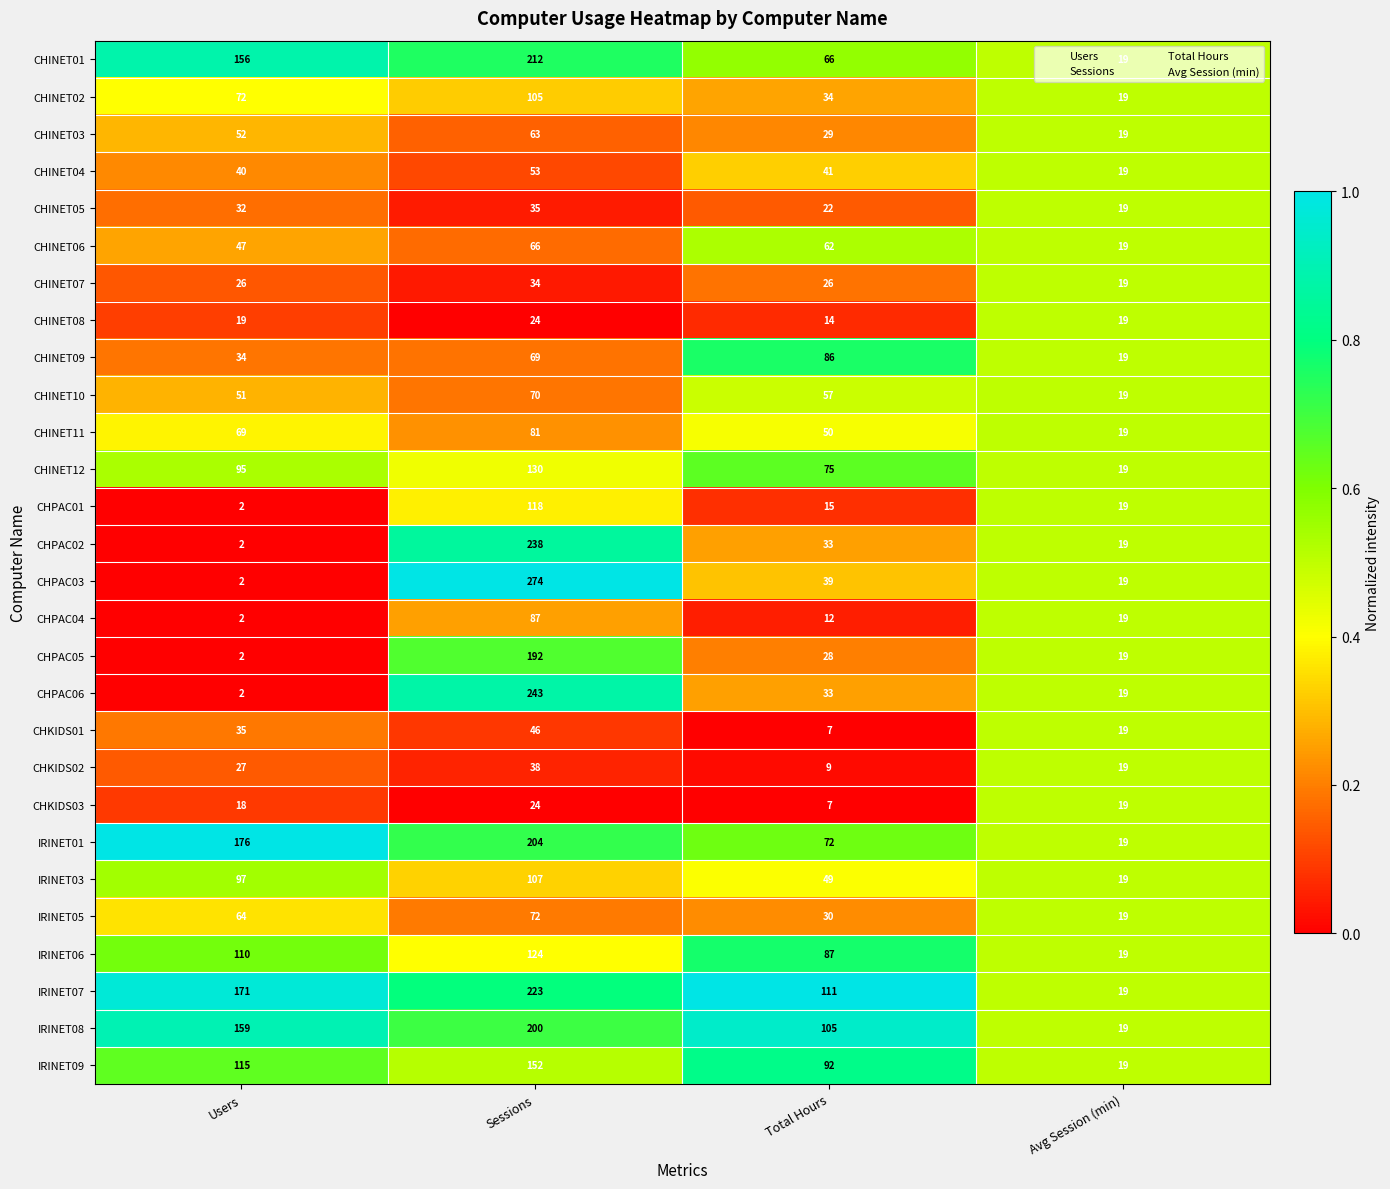

At which category does the chart reach its peak across all series?

Sessions